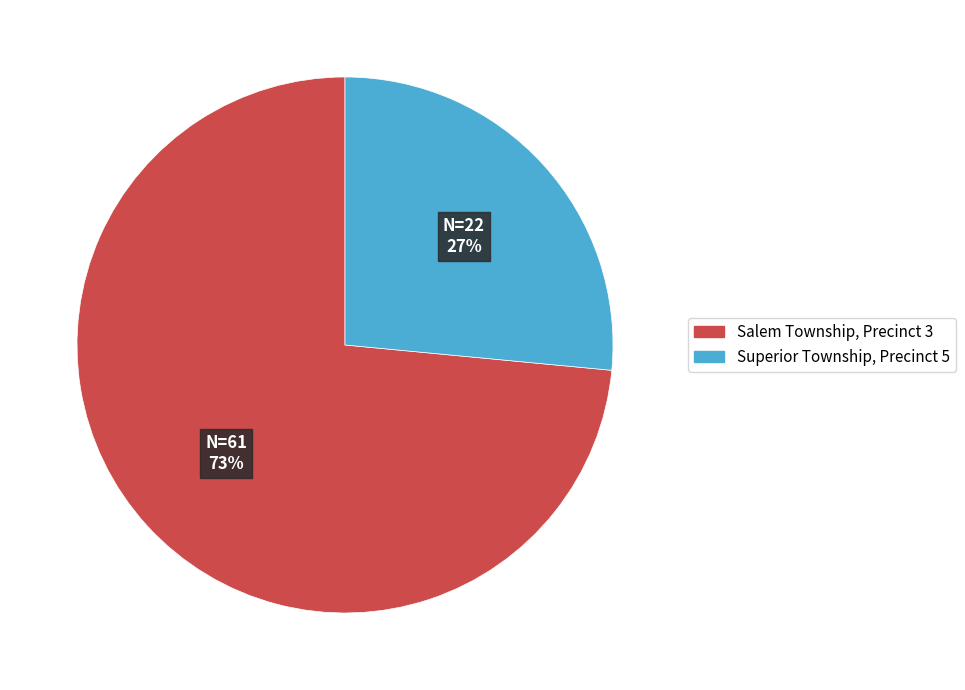

What percentage is the Superior Township, Precinct 5 slice, to the nearest percent?

27%